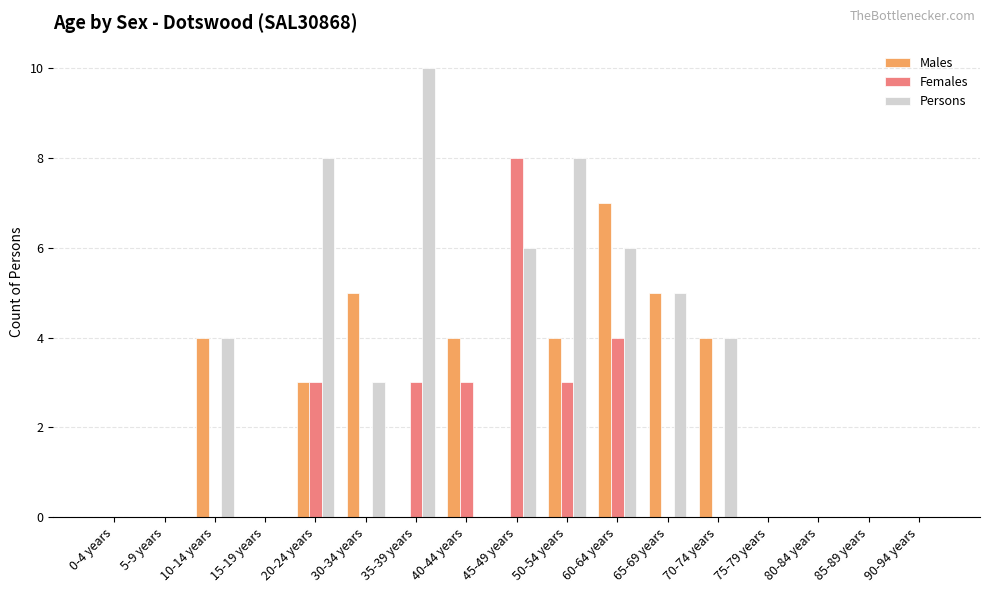

Reading right to left, extract all data points from this chart.

Males: 0	0	0	0	4	5	7	4	0	4	0	5	3	0	4	0	0
Females: 0	0	0	0	0	0	4	3	8	3	3	0	3	0	0	0	0
Persons: 0	0	0	0	4	5	6	8	6	0	10	3	8	0	4	0	0